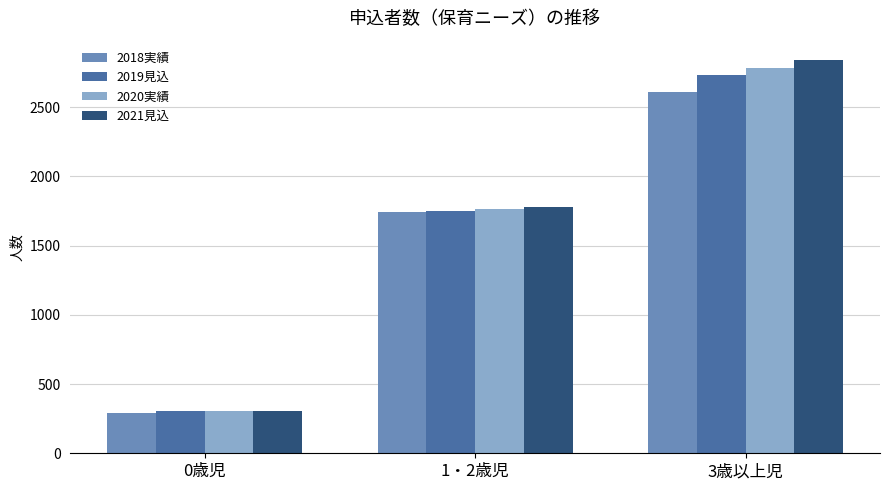

At which category is the sum across all series the highest?

3歳以上児